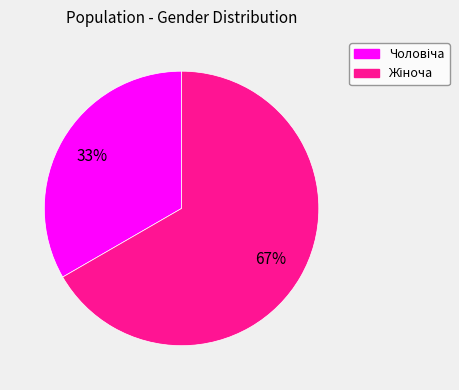

Is there a majority slice in this chart?

Yes